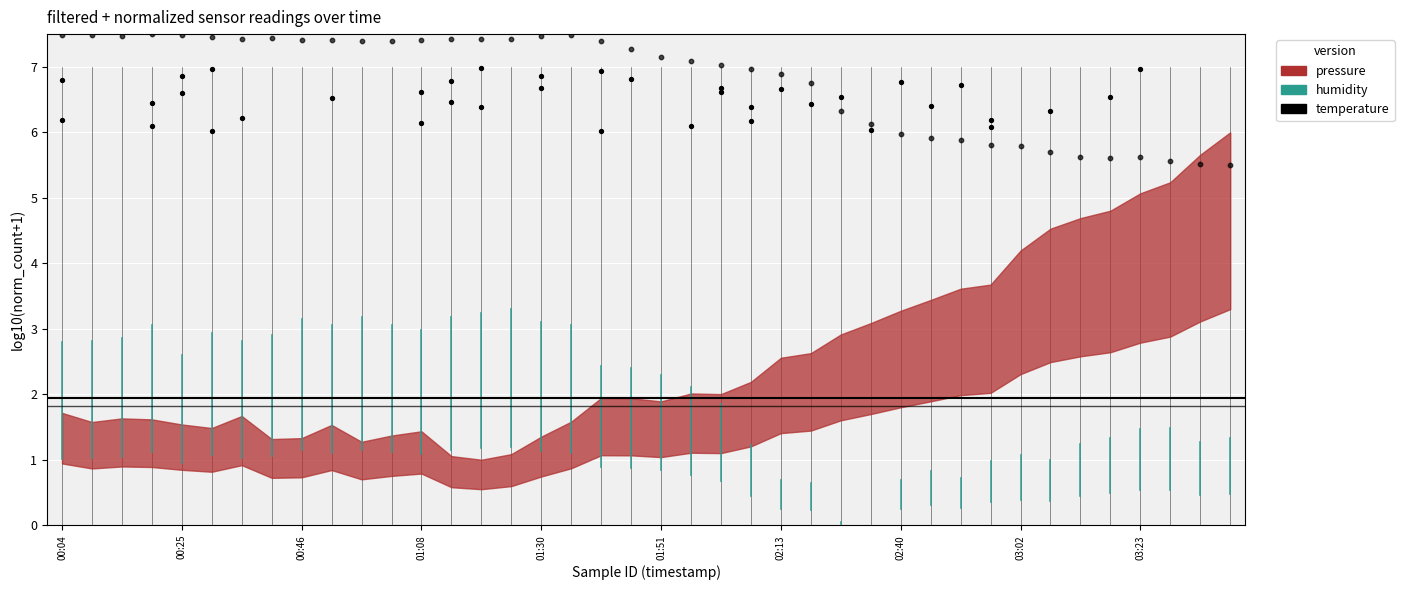

What is the change in value from 13 to 27?

-1.3